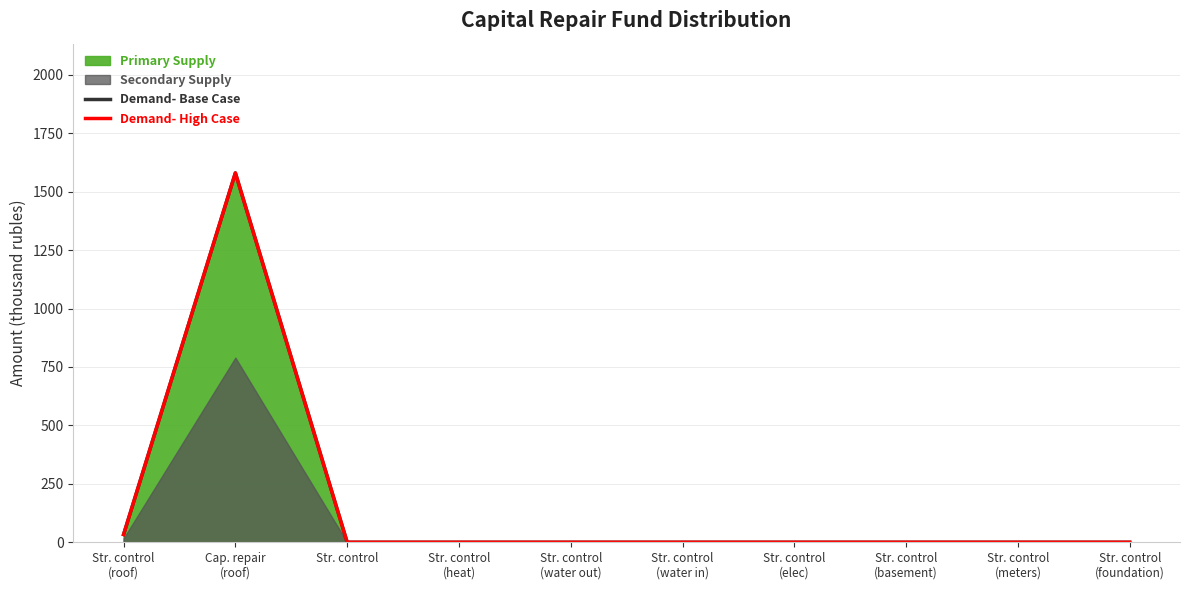

Which series has the largest total across all categories?

Demand- Base Case